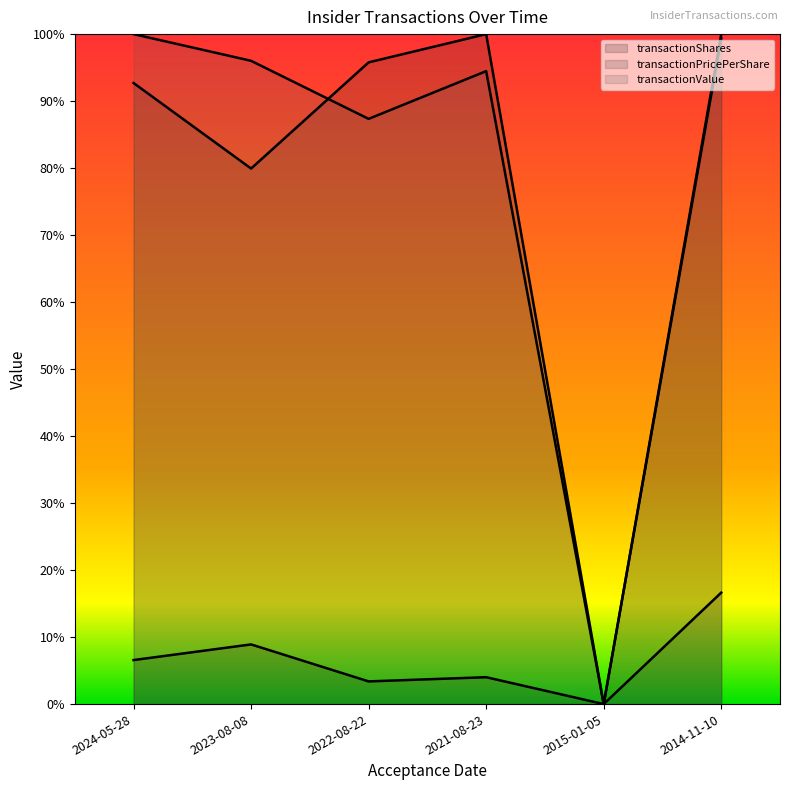

What are all the series names shown in the legend?

transactionShares, transactionPricePerShare, transactionValue